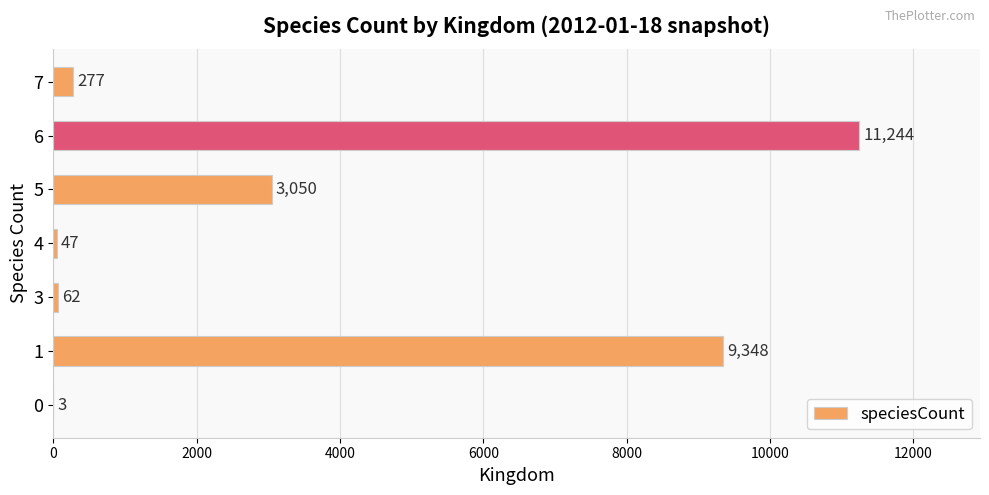

Is it true that the value at 3 is 62?

True